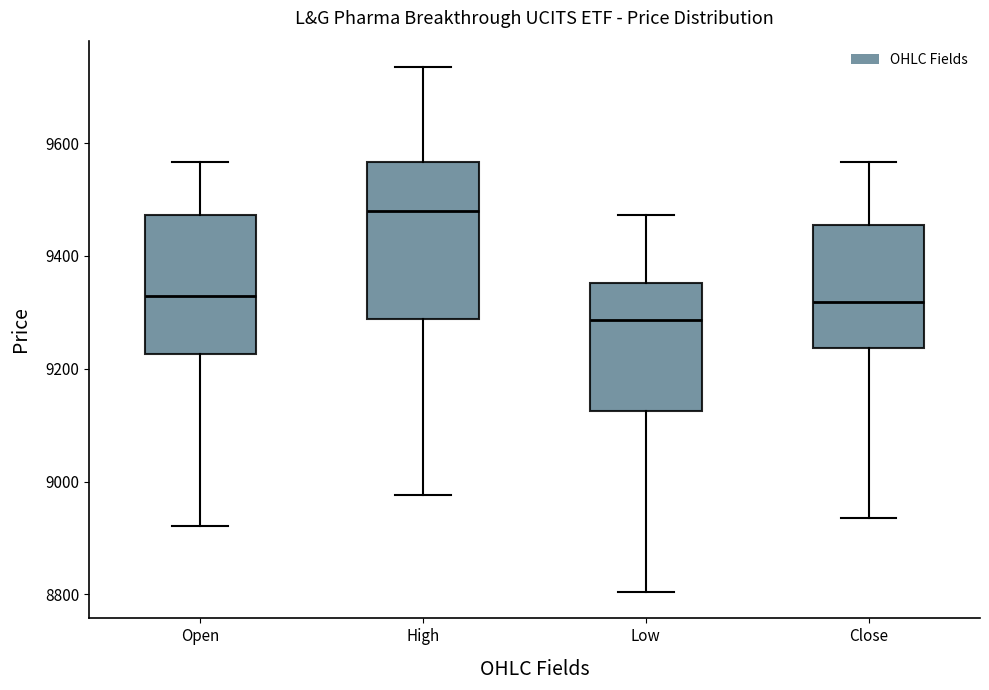

Reading left to right, transcribe this box plot: for each box, give where its median line is, the range the box spans, and where its two whiskers end, as read against the y-axis. The values are not printed on the chart, so give them approximately, as read against the axis.

Open: median 9320, box 9220 to 9480, whiskers 8920 to 9560
High: median 9480, box 9280 to 9560, whiskers 8980 to 9740
Low: median 9280, box 9120 to 9360, whiskers 8800 to 9480
Close: median 9320, box 9240 to 9460, whiskers 8940 to 9560